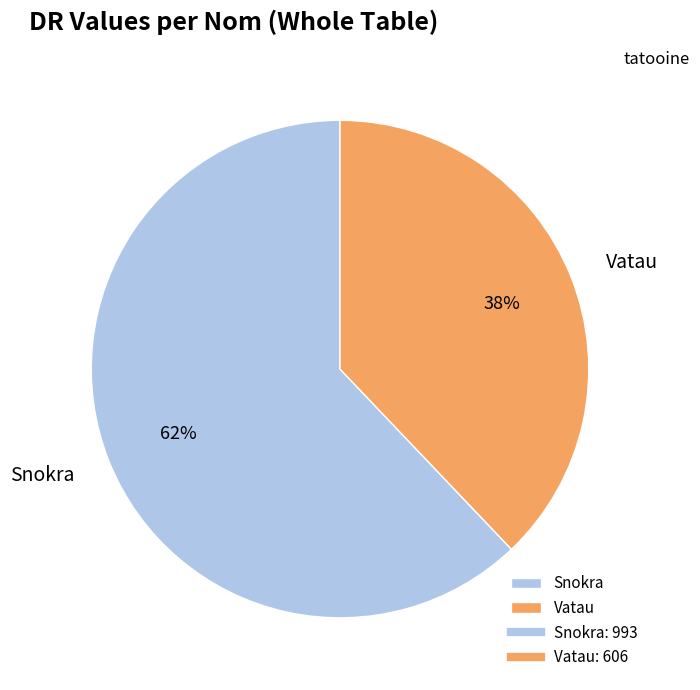

What percentage is the Snokra slice, to the nearest percent?

62%